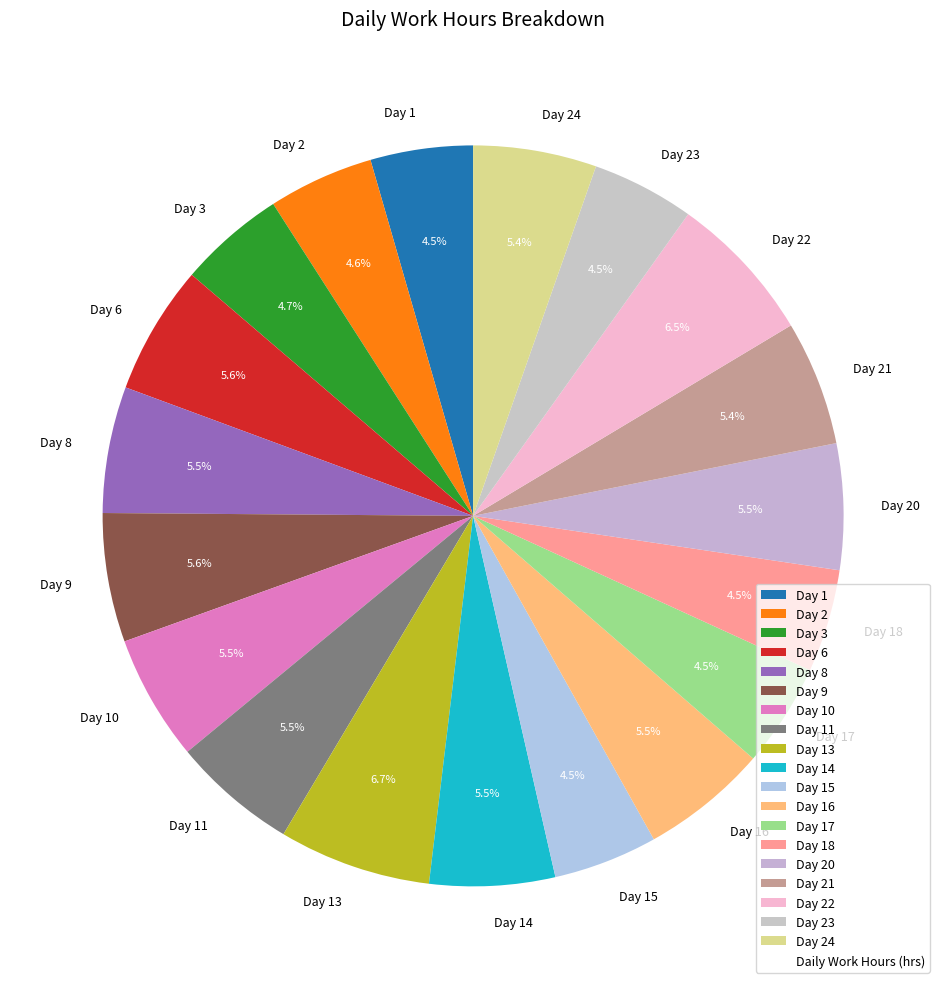

True or false: Day 21 accounts for 5% of the total.

True